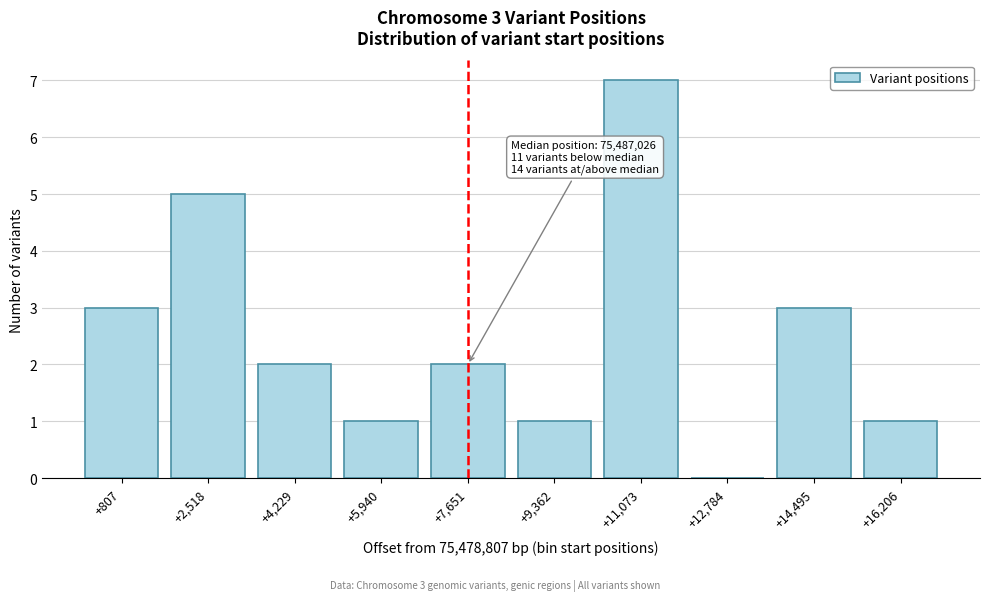

Reading left to right, extract all data points from this chart.

+807=3	+2,518=5	+4,229=2	+5,940=1	+7,651=2	+9,362=1	+11,073=7	+12,784=0	+14,495=3	+16,206=1